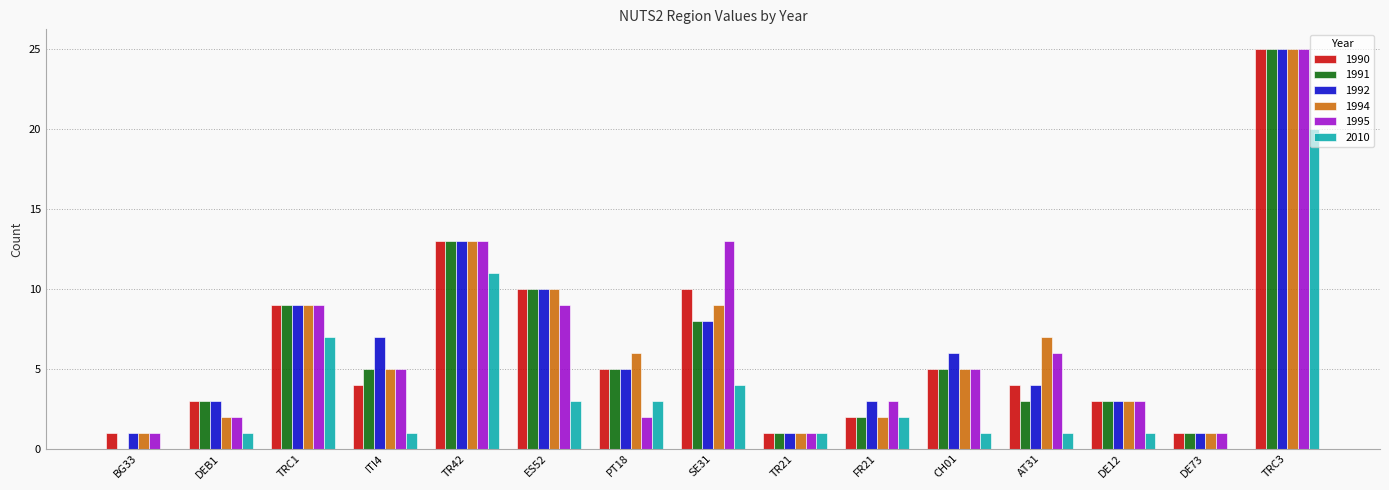

What is the sum of all 1992 values?

99